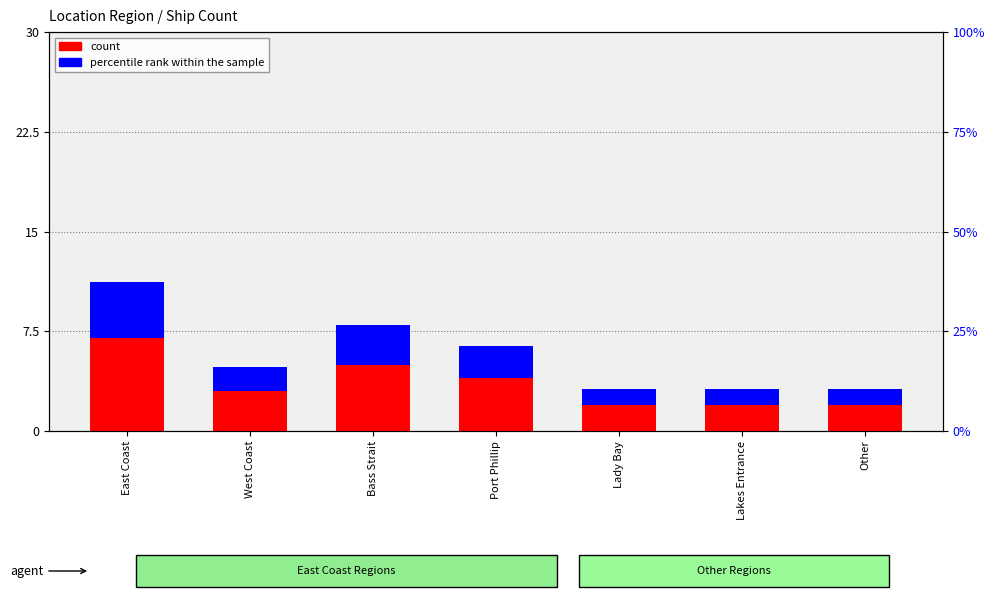

Is the value of count at Lady Bay greater than the value of percentile rank within the sample at Other?

Yes